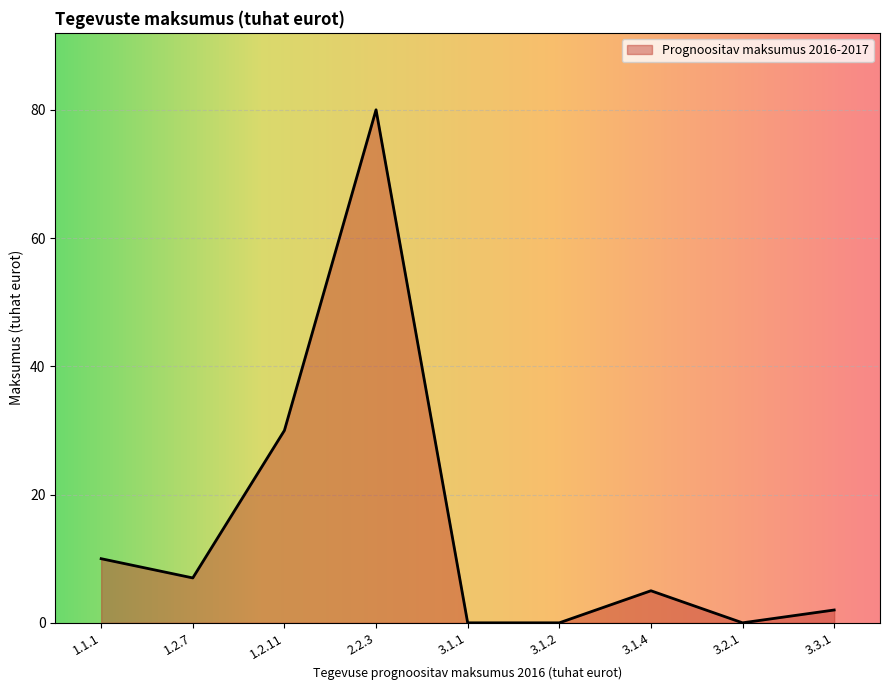

Where is the data nearest to the value 40?

1.2.11